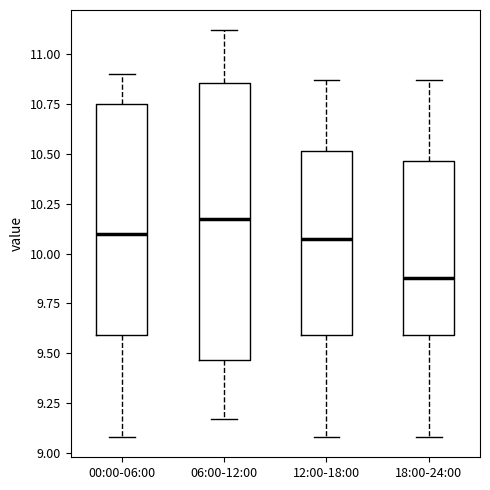

Comparing the boxes themselves (not the whiskers), which one is the tallest?

06:00-12:00